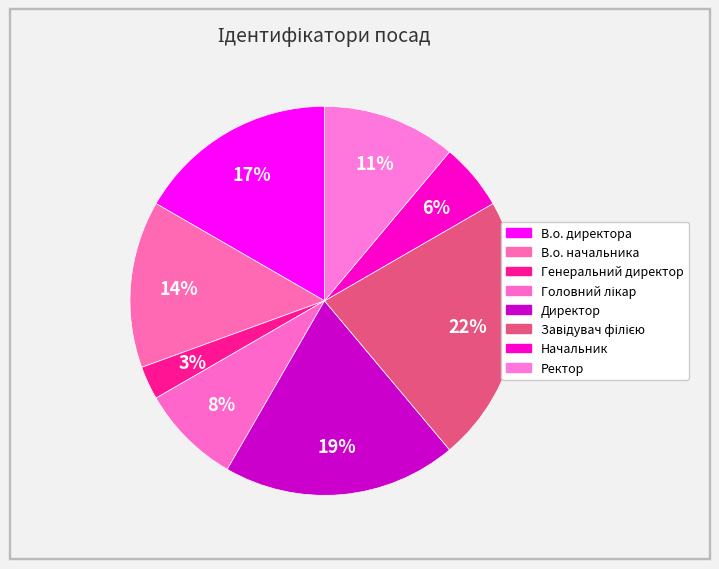

Count the number of slices in the pie.

8